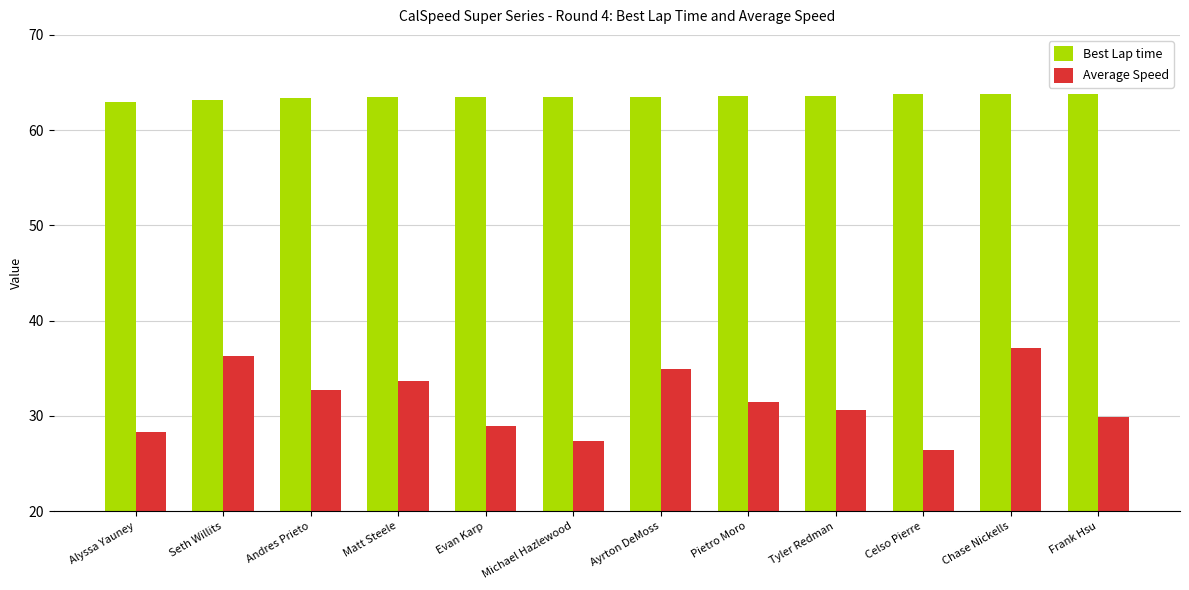

What are all the series names shown in the legend?

Best Lap time, Average Speed